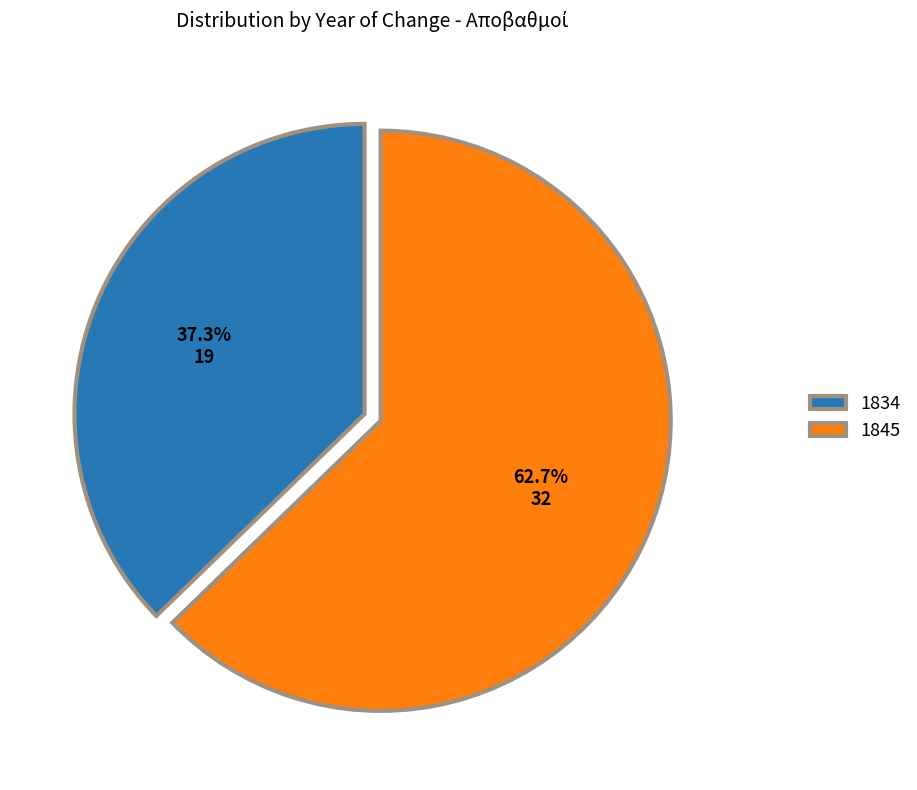

Which slice is the smallest?

1834